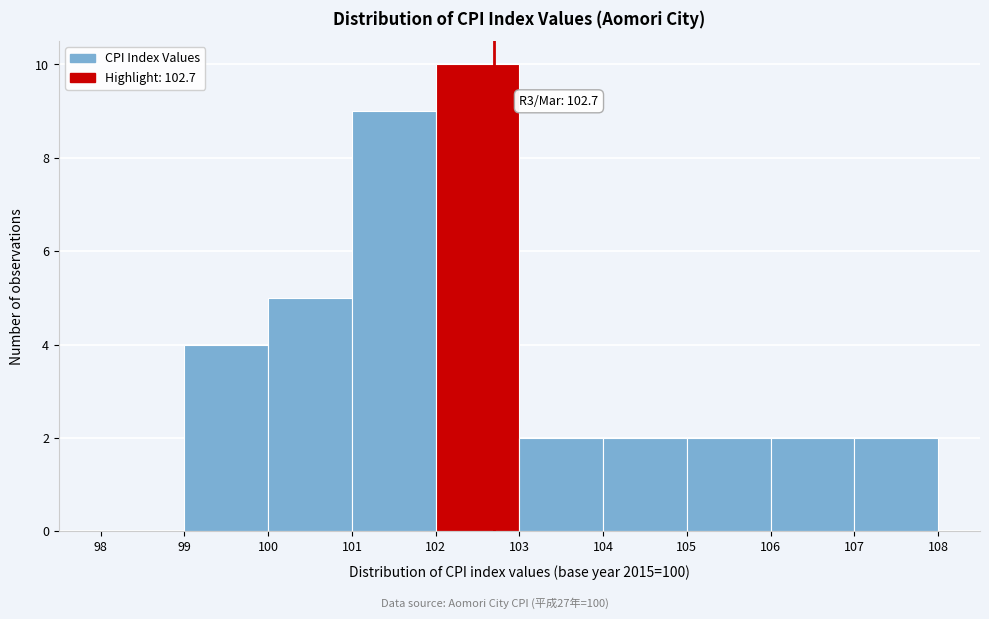

Which range on the x-axis has the tallest bar?

102 to 103